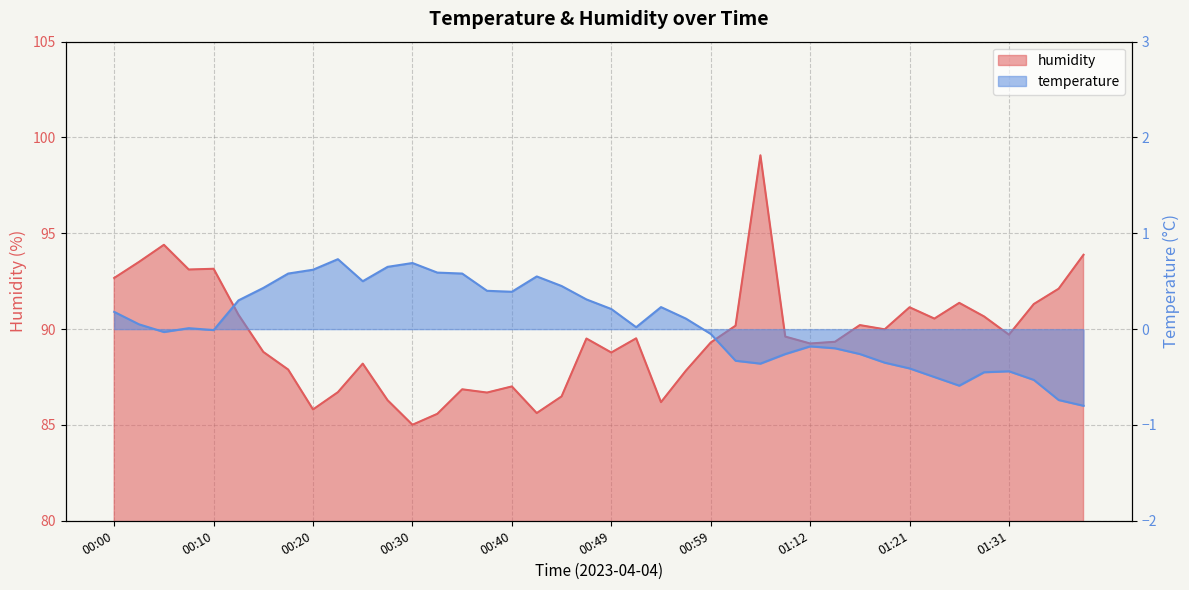

What is the difference between the highest and lowest values at 01:12?

89.4